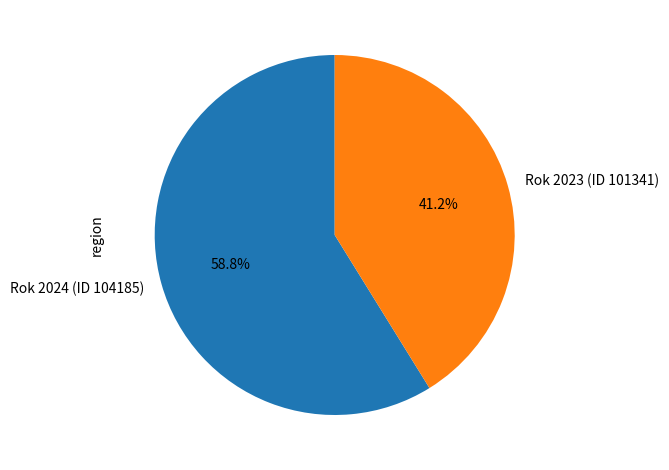

To the nearest percent, what portion does Rok 2023 (ID 101341) represent?

41%